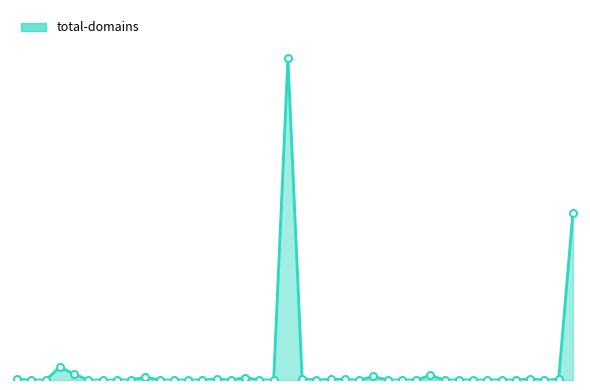

Is this an area chart (filled region under the line)?

Yes